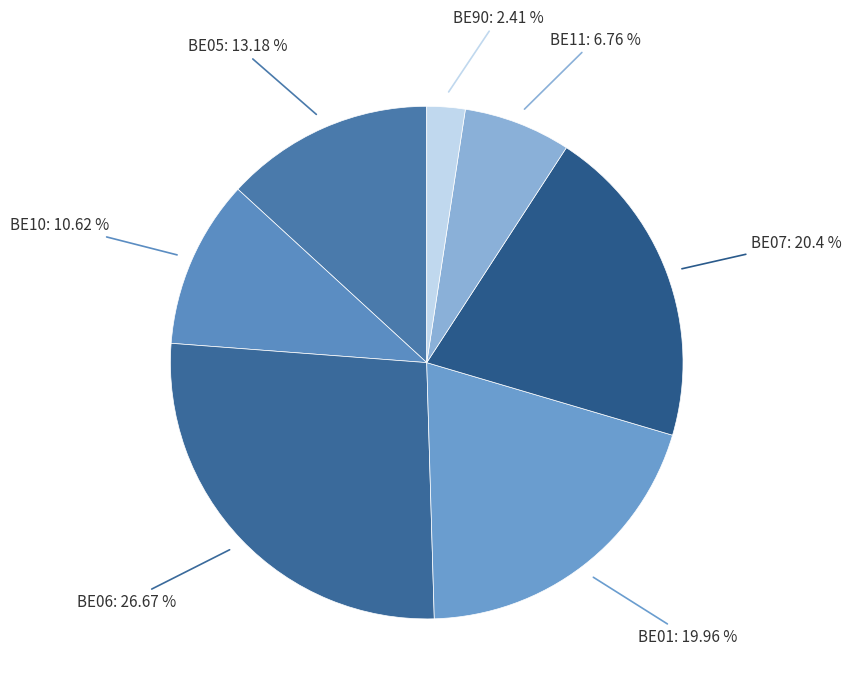

What percentage is NOT represented by BE06?

73.3%